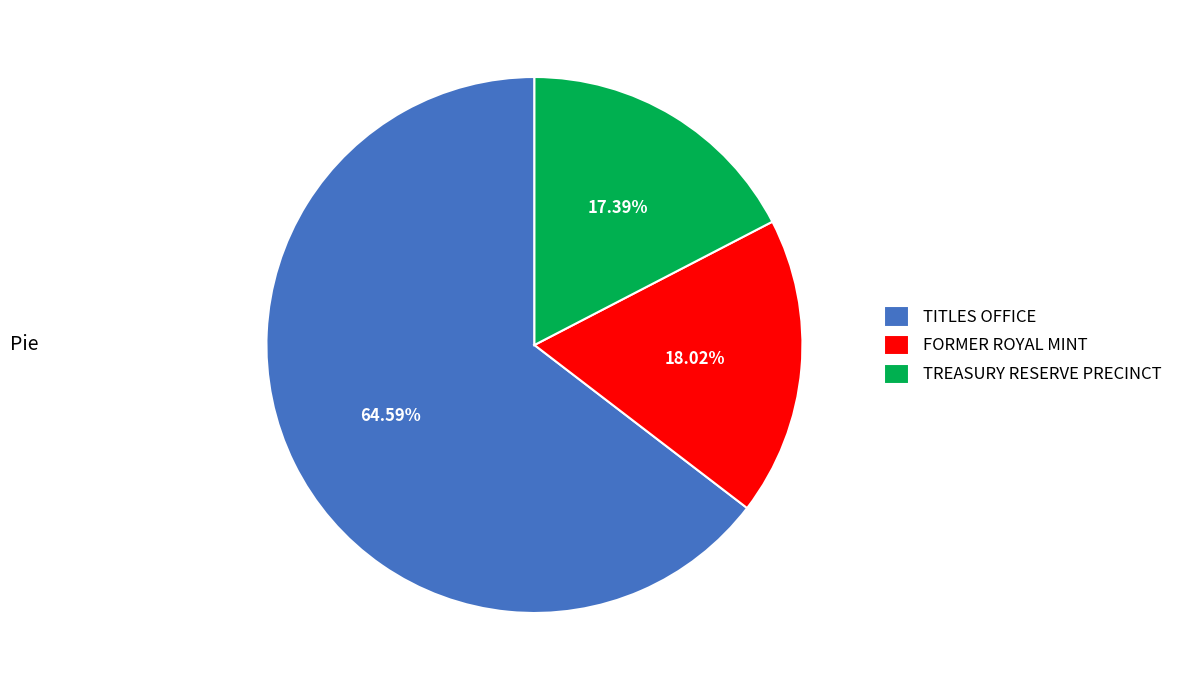

What is the smallest slice in the pie chart?

TREASURY RESERVE PRECINCT